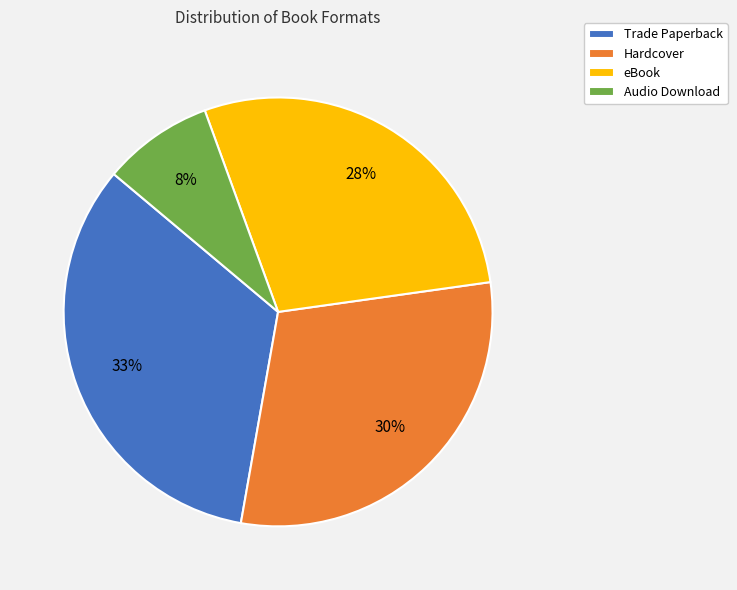

Which category has the biggest portion of the pie?

Trade Paperback